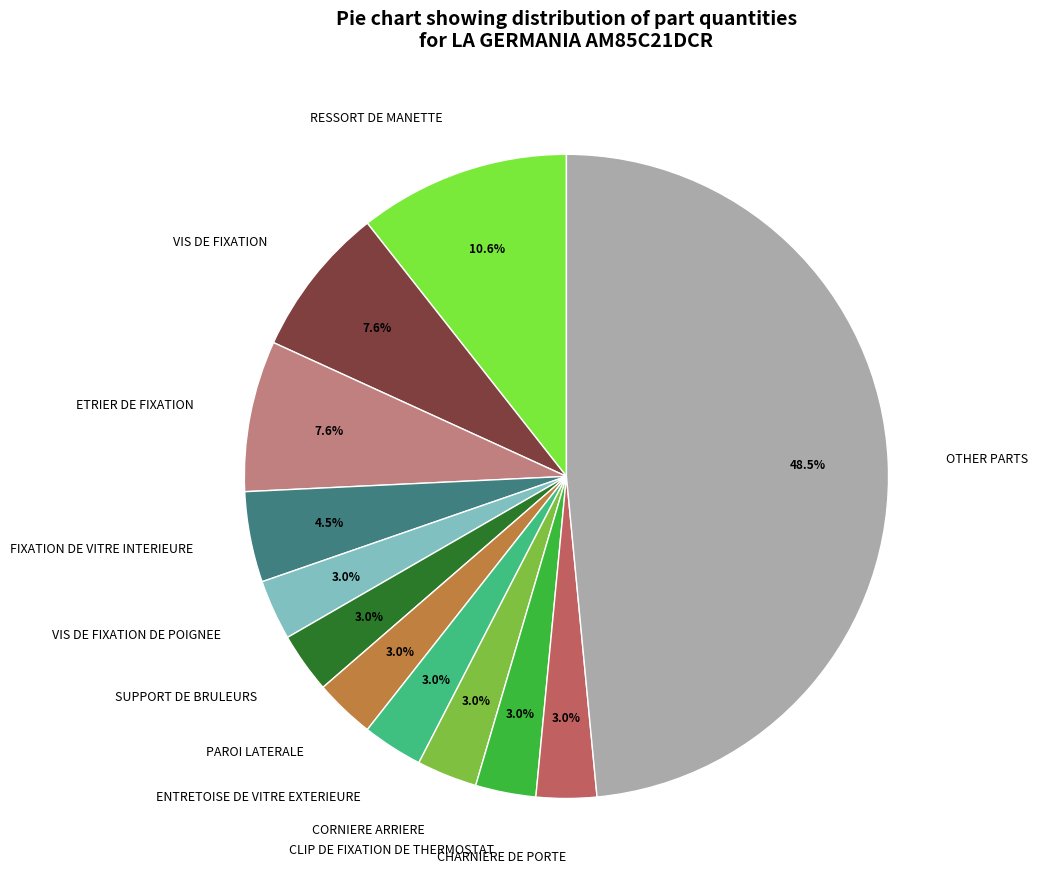

Does any single category account for the majority?

No